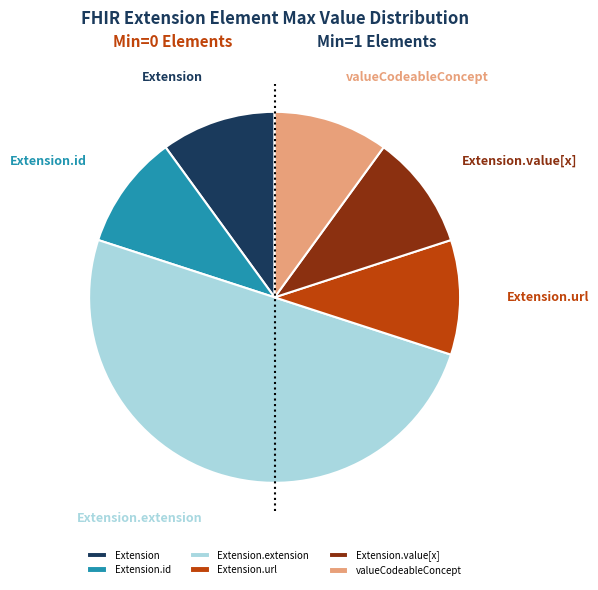

True or false: Extension.extension accounts for 1% of the total.

False